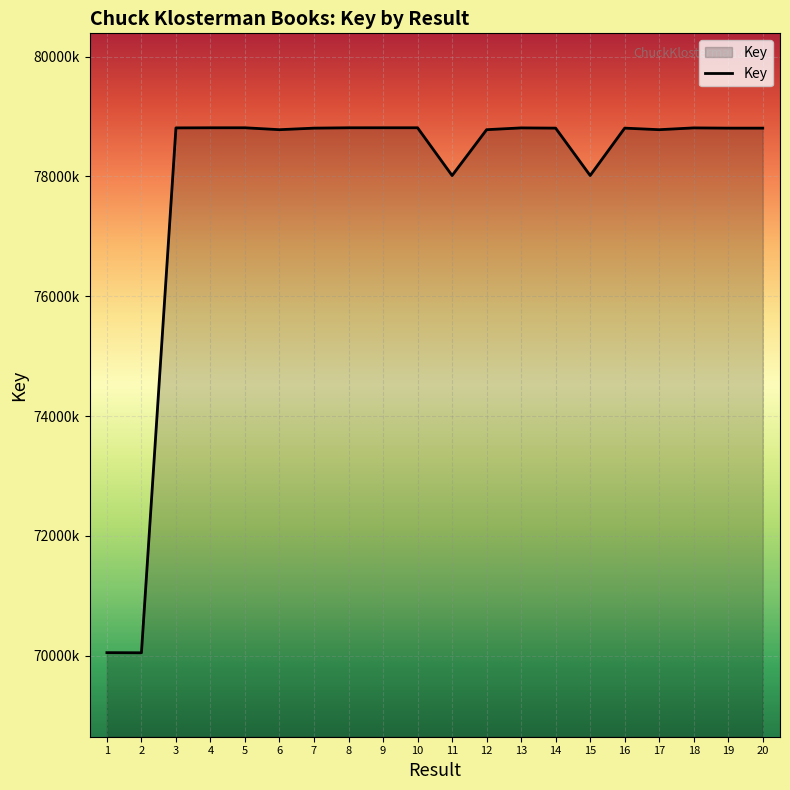

Does the chart have visible grid lines?

Yes